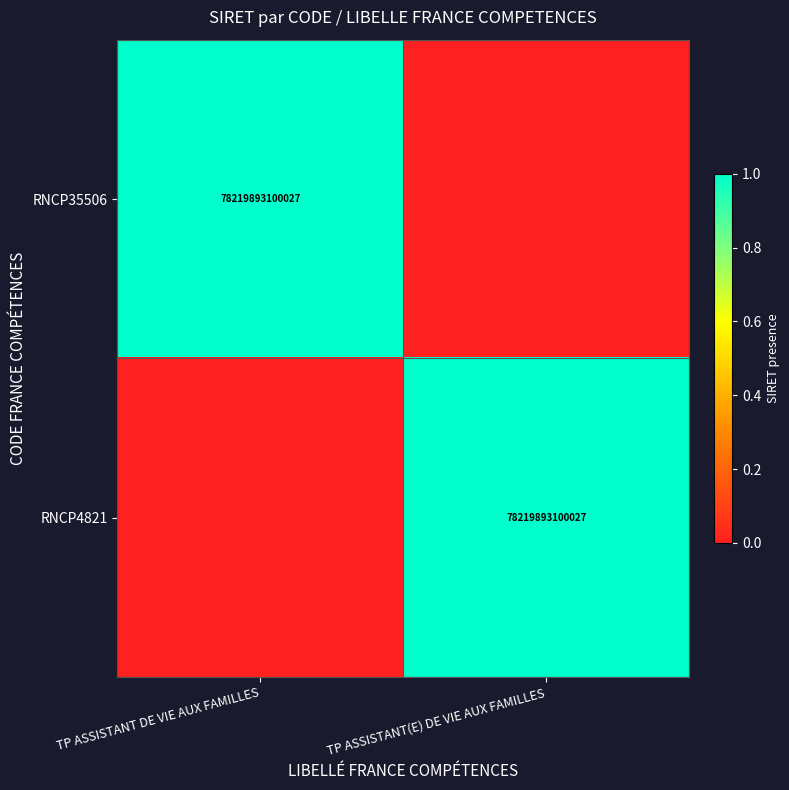

Which has a higher value, TP ASSISTANT DE VIE AUX FAMILLES or TP ASSISTANT(E) DE VIE AUX FAMILLES?

TP ASSISTANT DE VIE AUX FAMILLES